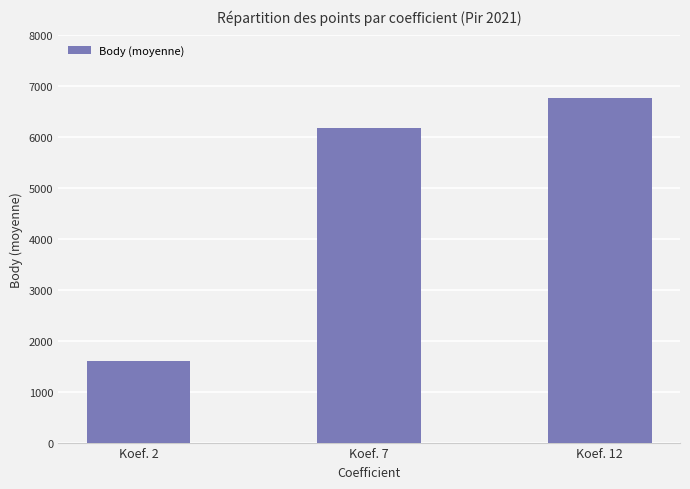

Where is the data nearest to the value 4186?

Koef. 7